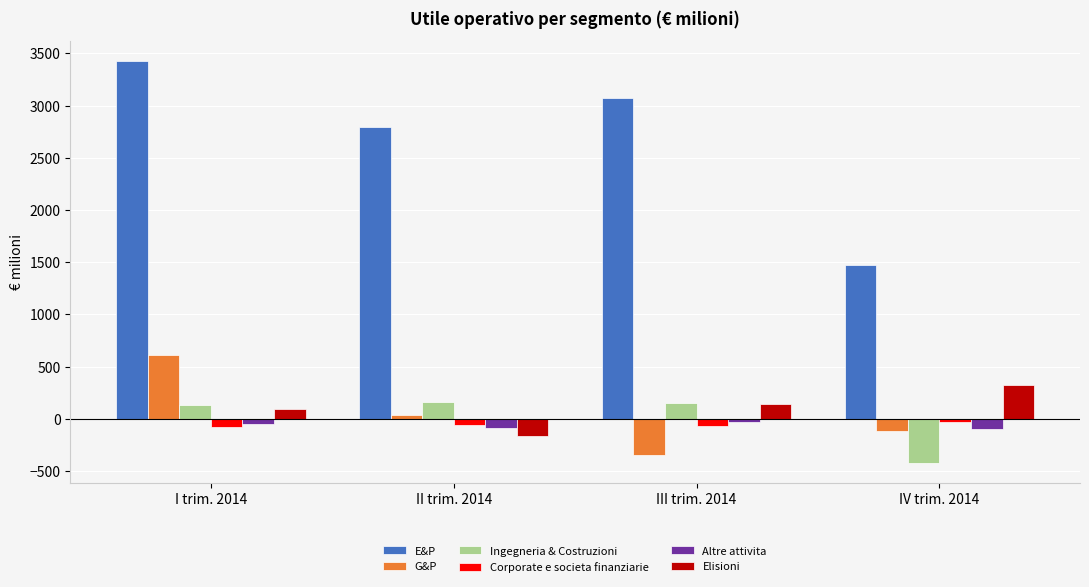

What is the difference between the second highest and minimum values in the E&P series?

1599